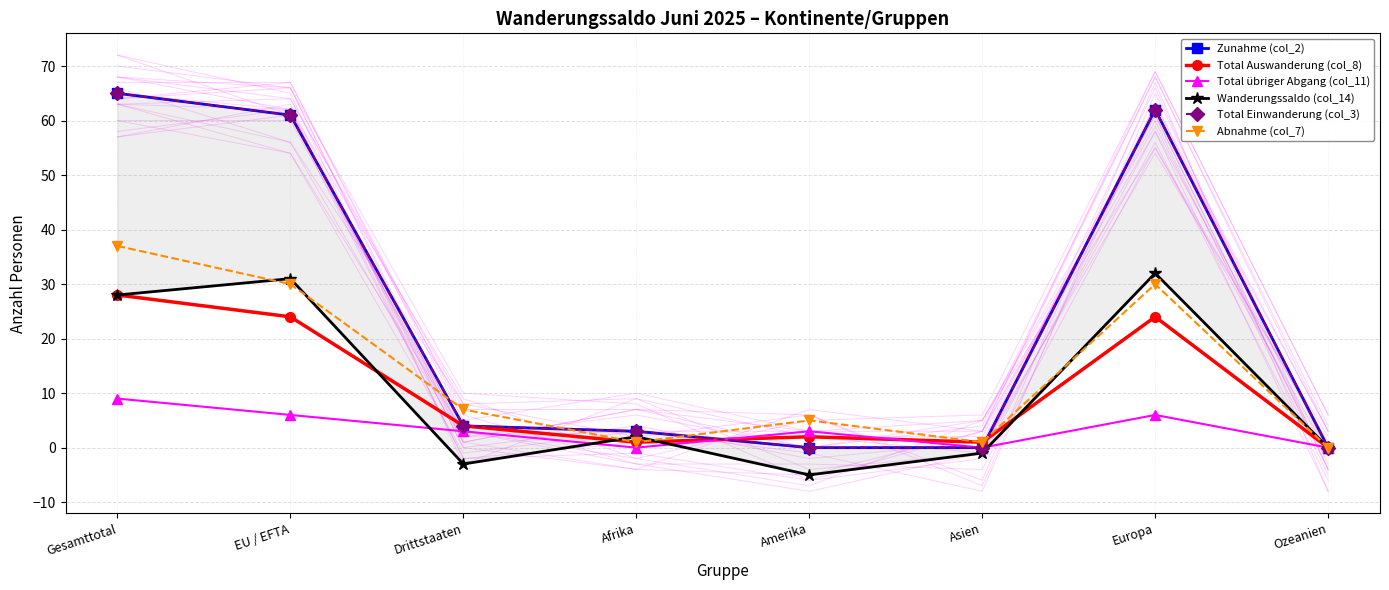

What is the value of the Wanderungssaldo (col_14) point at the 2nd from the left?

31